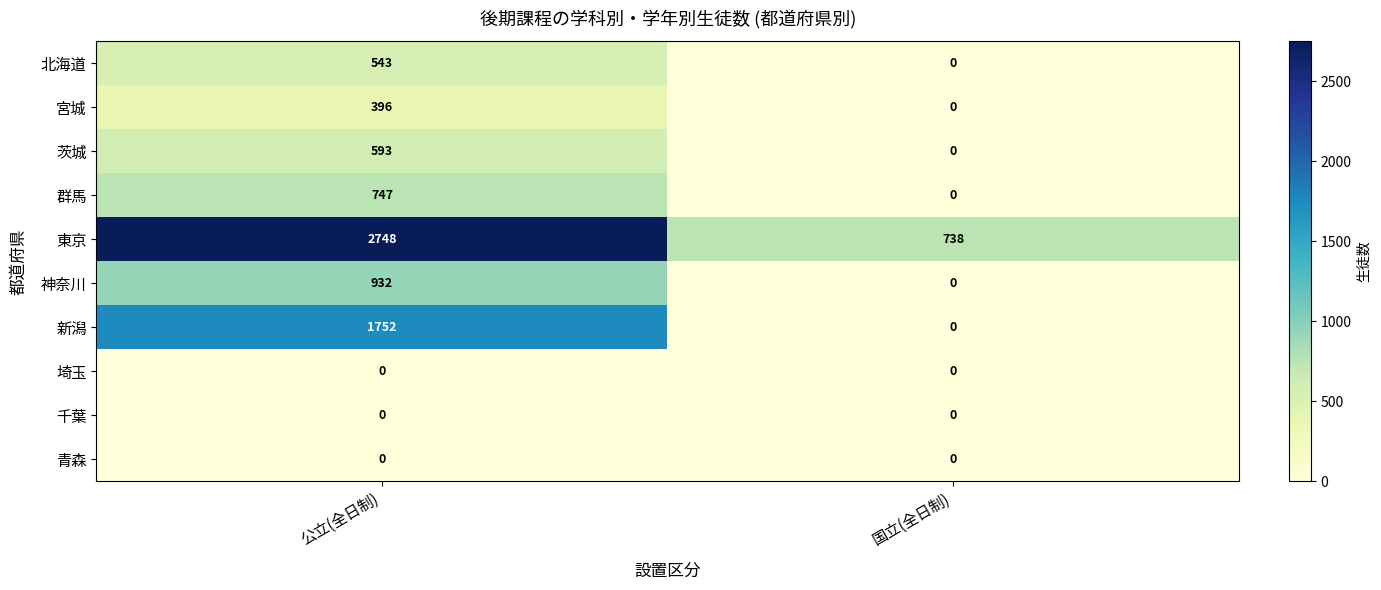

List the labels in order of 群馬 value, largest first.

公立(全日制), 国立(全日制)